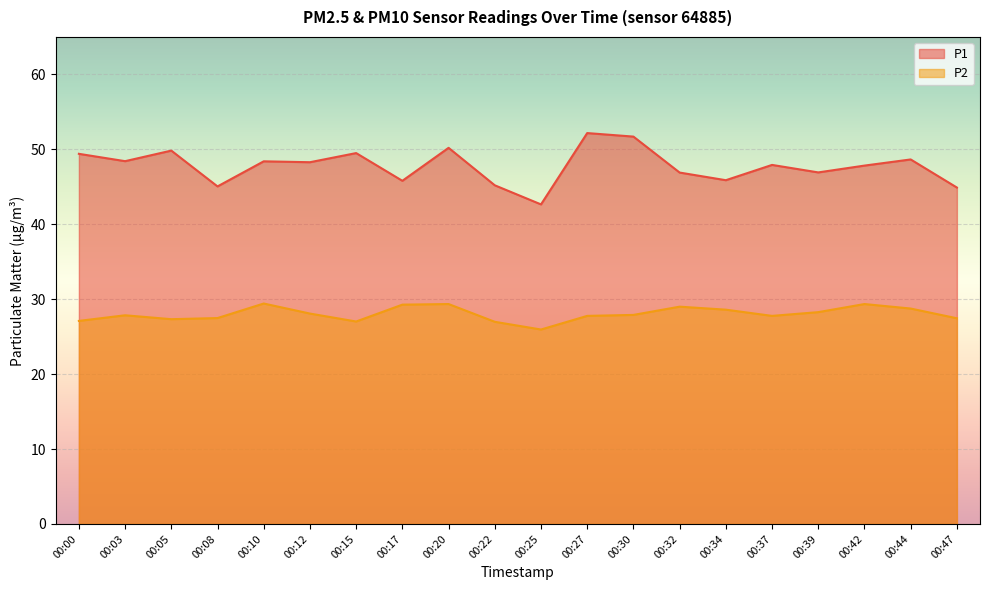

Rank the series by their average value, from highest to lowest.

P1, P2